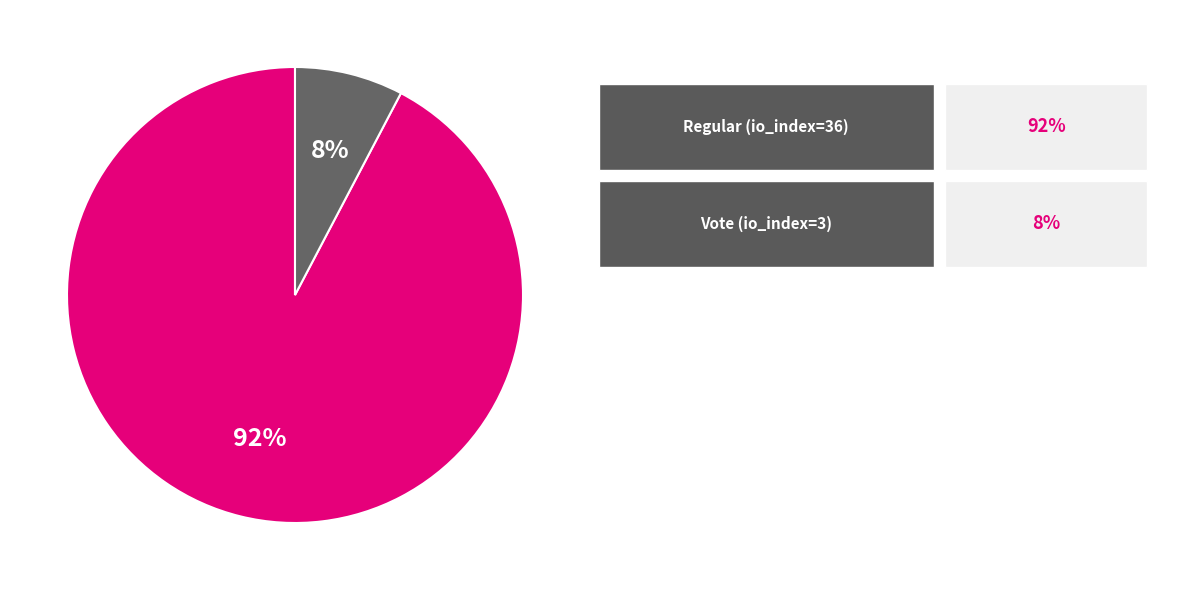

How many slices are in this pie chart?

2